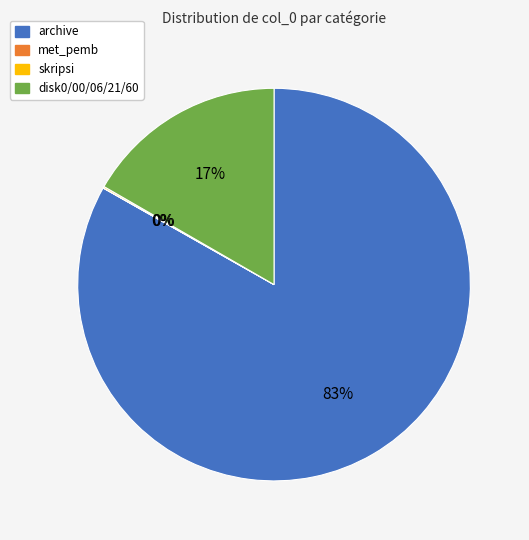

Which slice is the largest?

archive